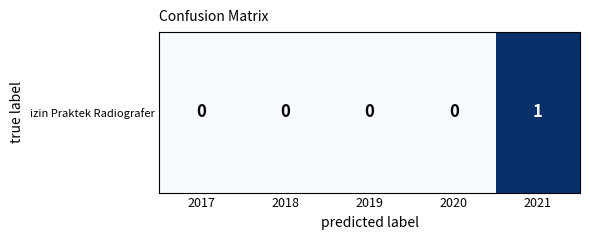

Is it true that the value at 2017 is 0?

True